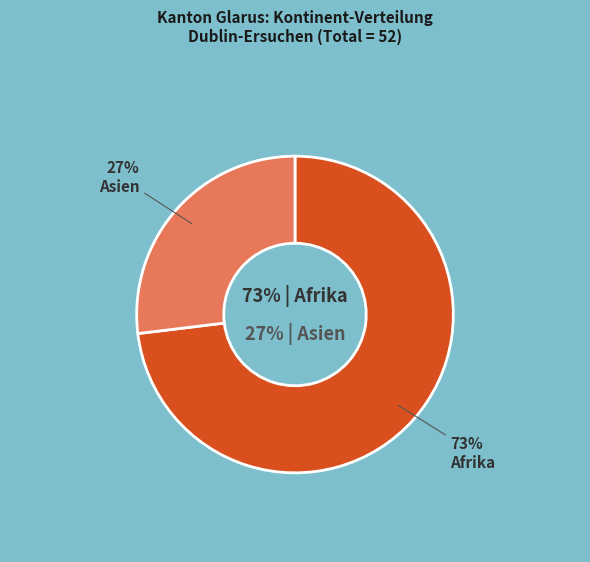

True or false: Asien accounts for 27% of the total.

True